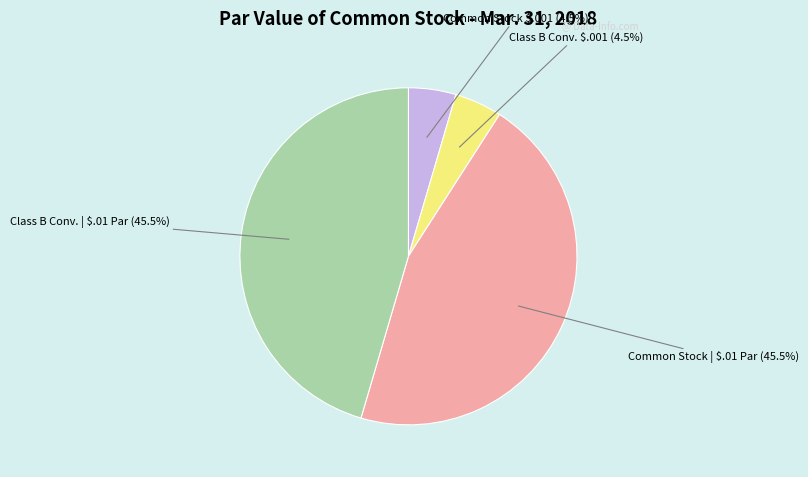

Count the number of slices in the pie.

4